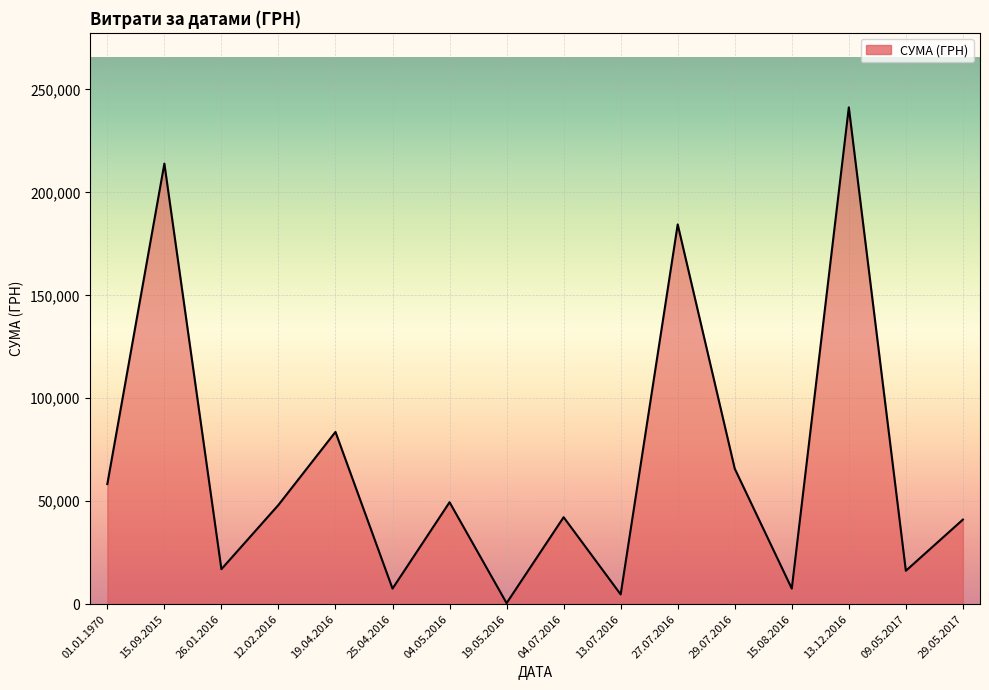

At which label is the value closest to 120893?

19.04.2016